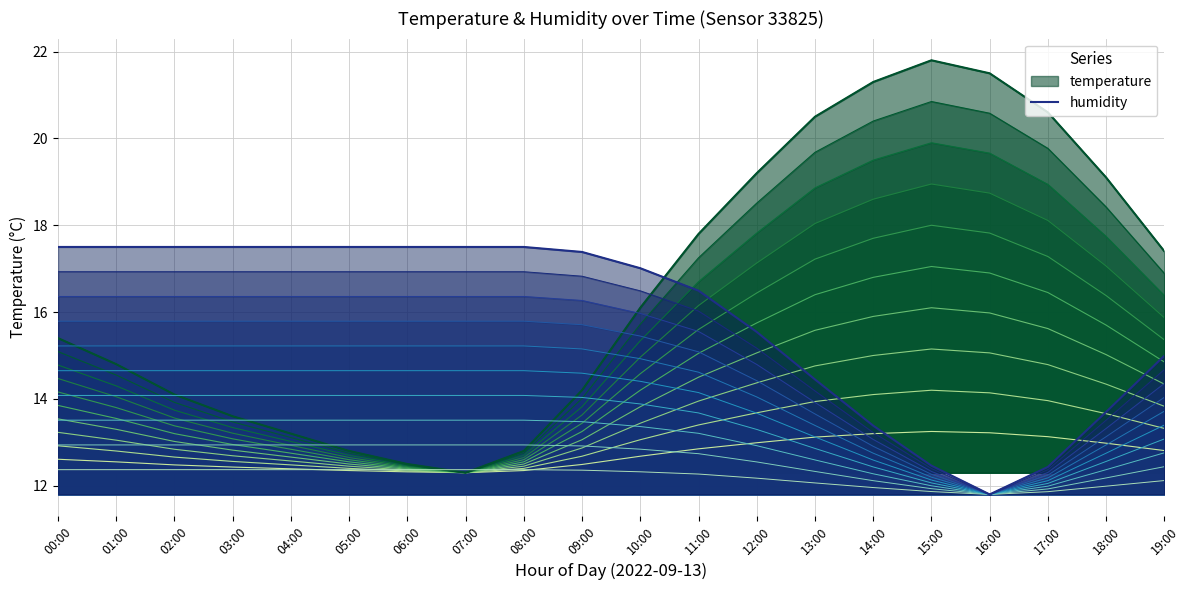

Is it true that humidity equals 17.5 at 00:00?

True